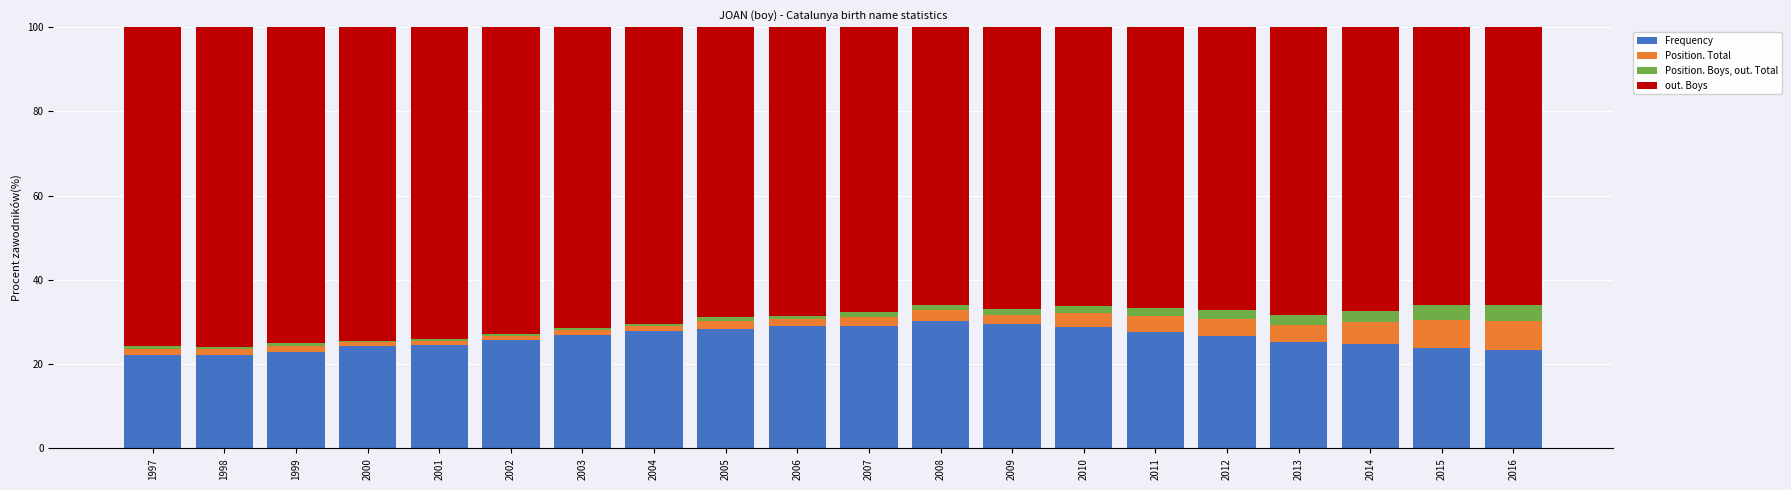

Is it true that Frequency equals 23.9 at 2015?

True